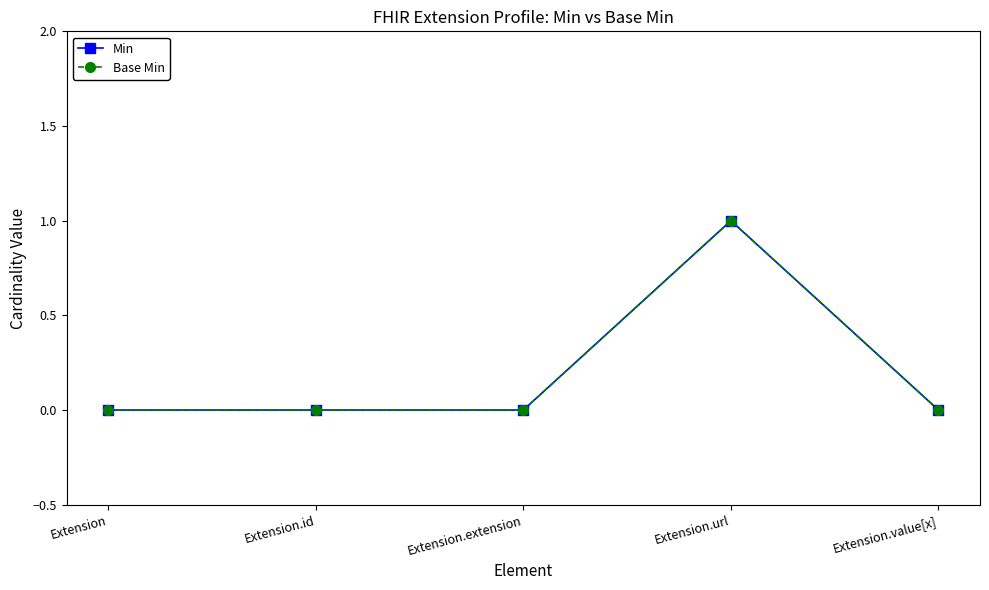

Is it true that Min equals 0 at Extension.extension?

True